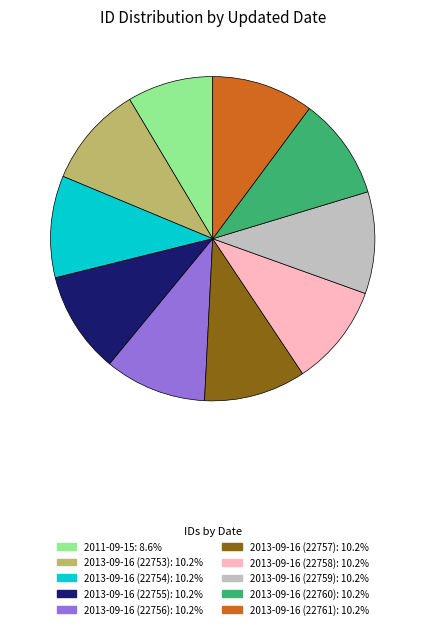

How many segments does this pie chart have?

10